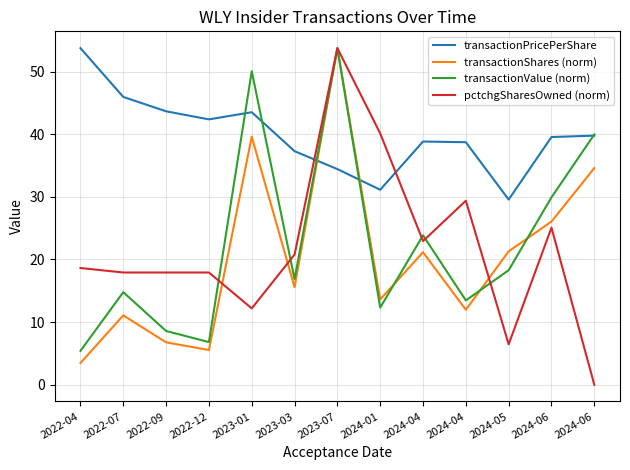

Count the number of categories in the chart.

13